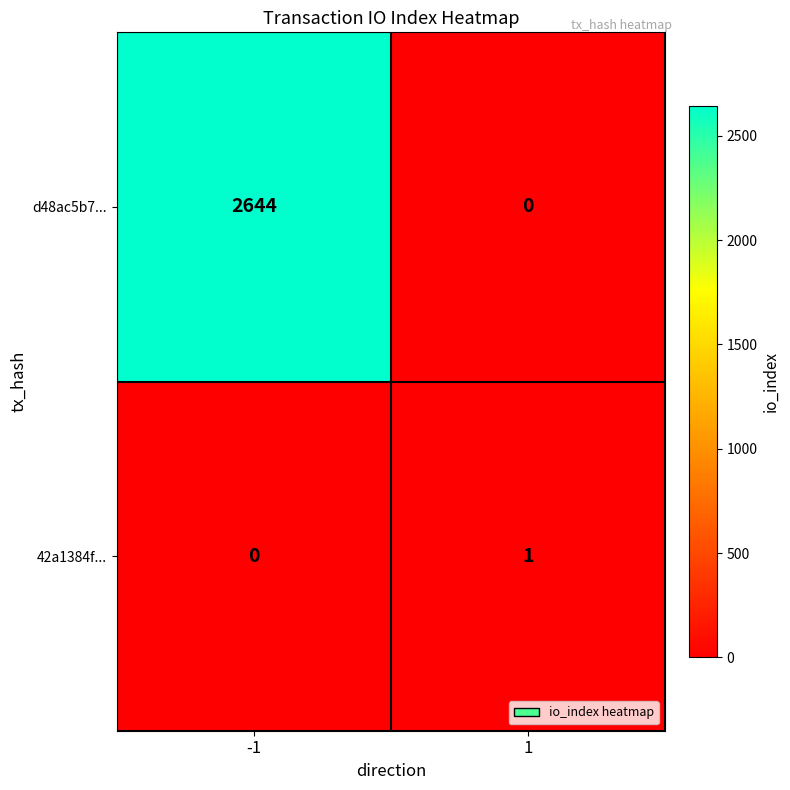

Which series has the widest spread of values?

d48ac5b7...